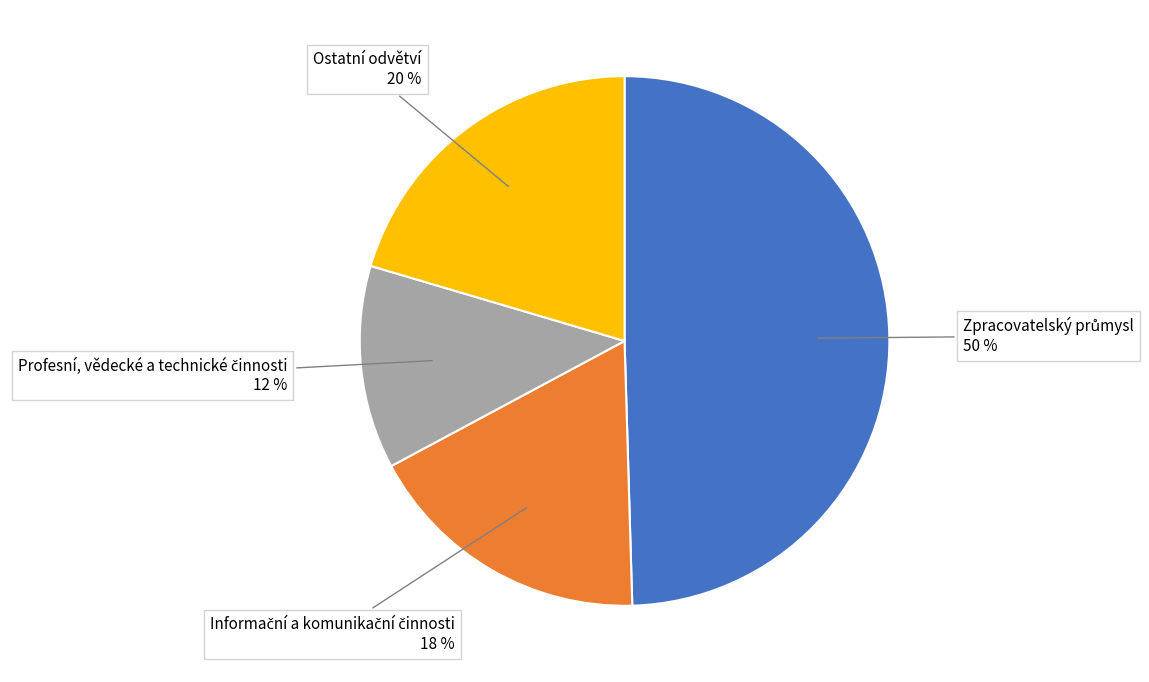

To the nearest percent, what is the average slice percentage?

25%